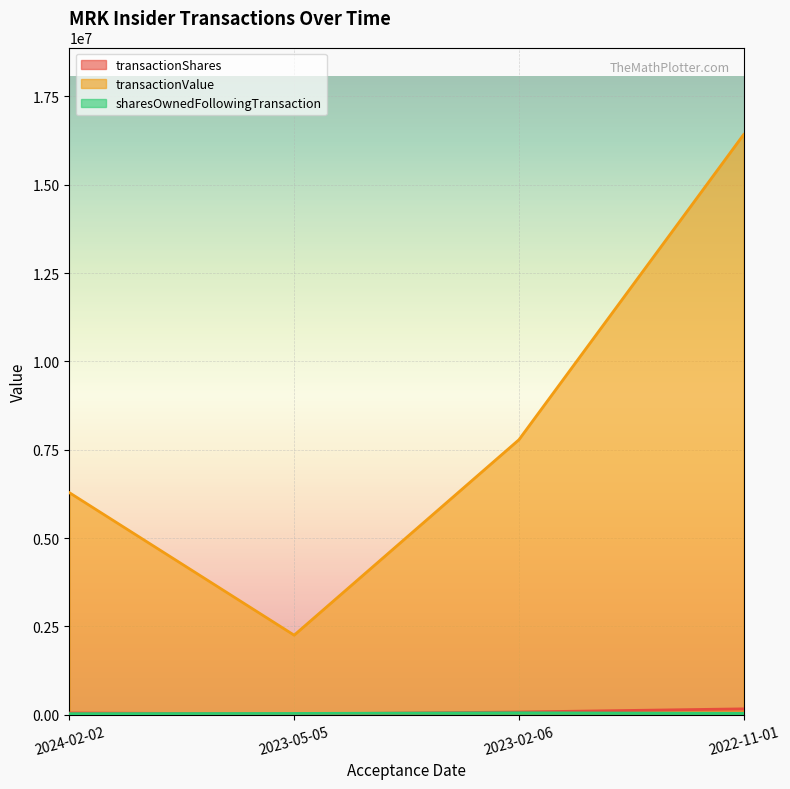

Which label corresponds to the smallest value in the chart?

2023-05-05